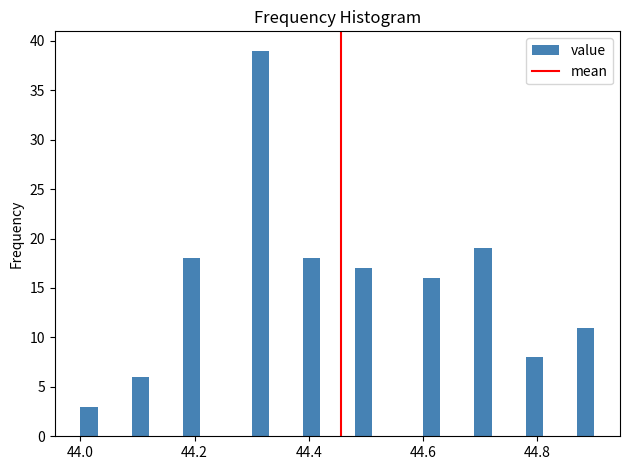

Around what value on the x-axis is the tallest bar? Give the approximate position of its centre, as read against the axis.

44.32